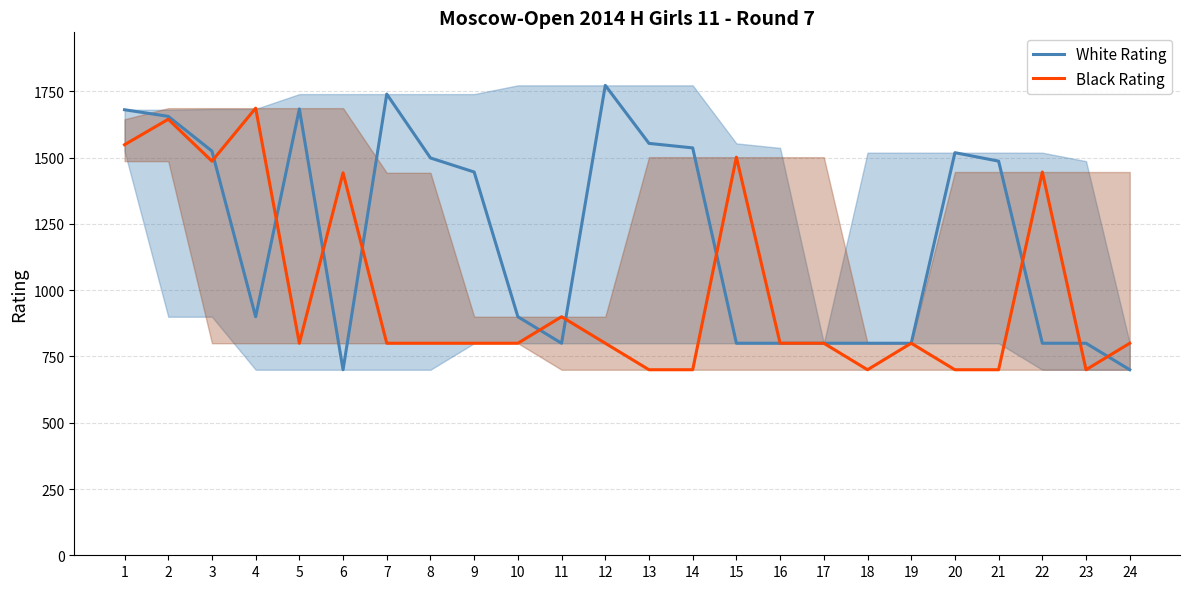

Between which two adjacent categories do White Rating and Black Rating first intersect?

3 and 4